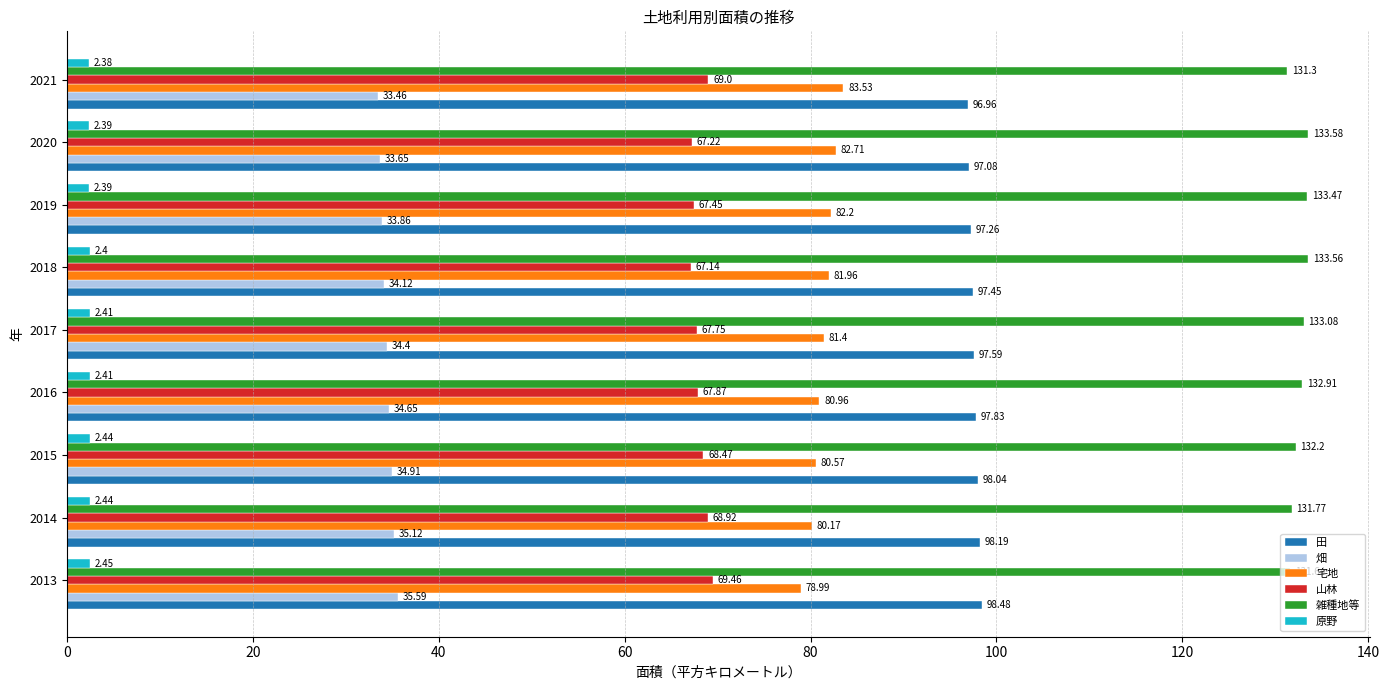

Which series has the widest spread of values?

宅地